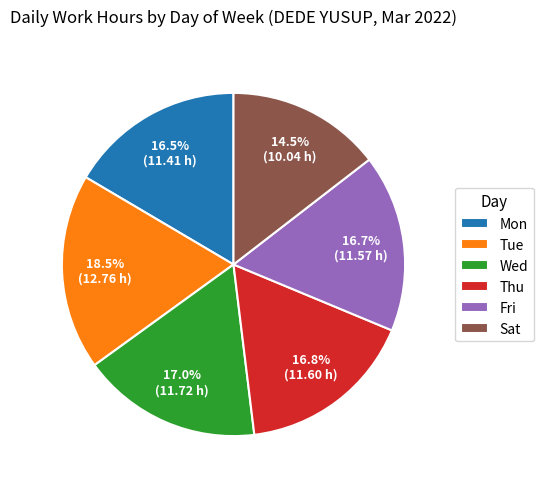

True or false: Wed accounts for 17% of the total.

True